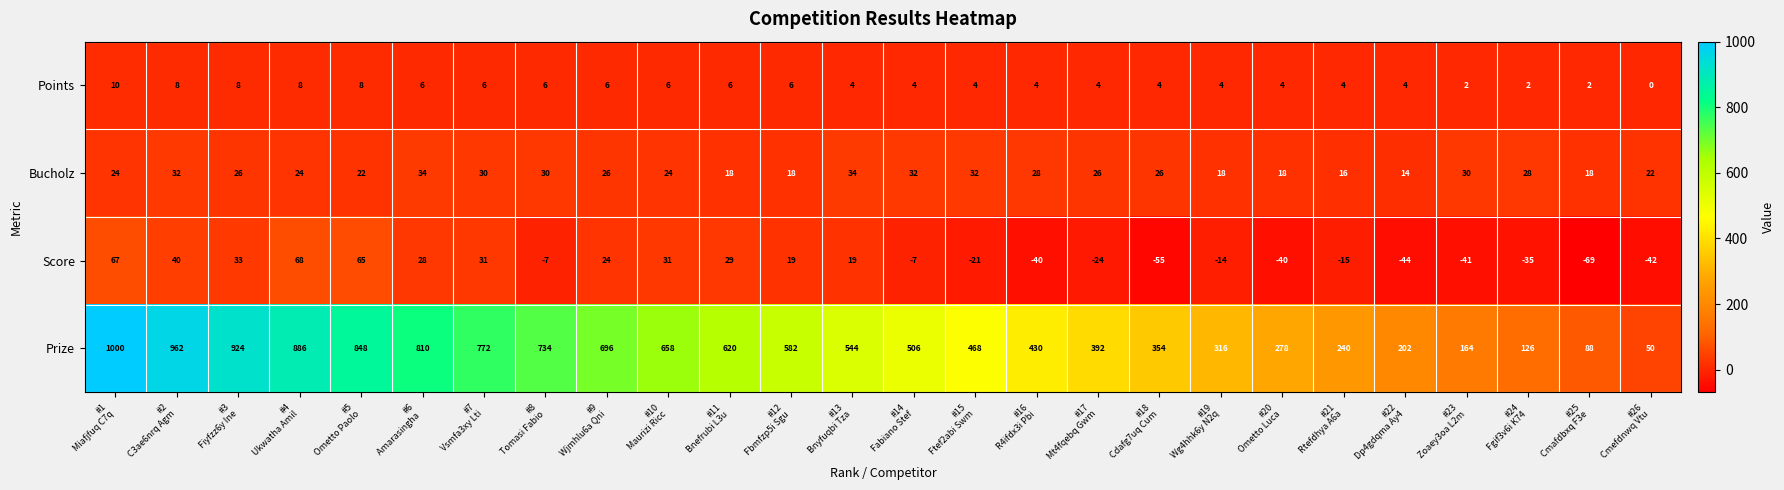

What is the difference between the second highest and minimum values in the Score series?

136